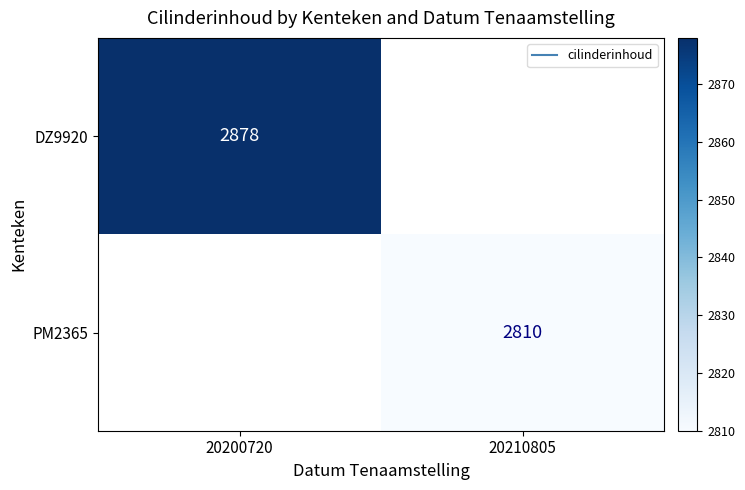

Which label corresponds to the smallest value in the chart?

20210805